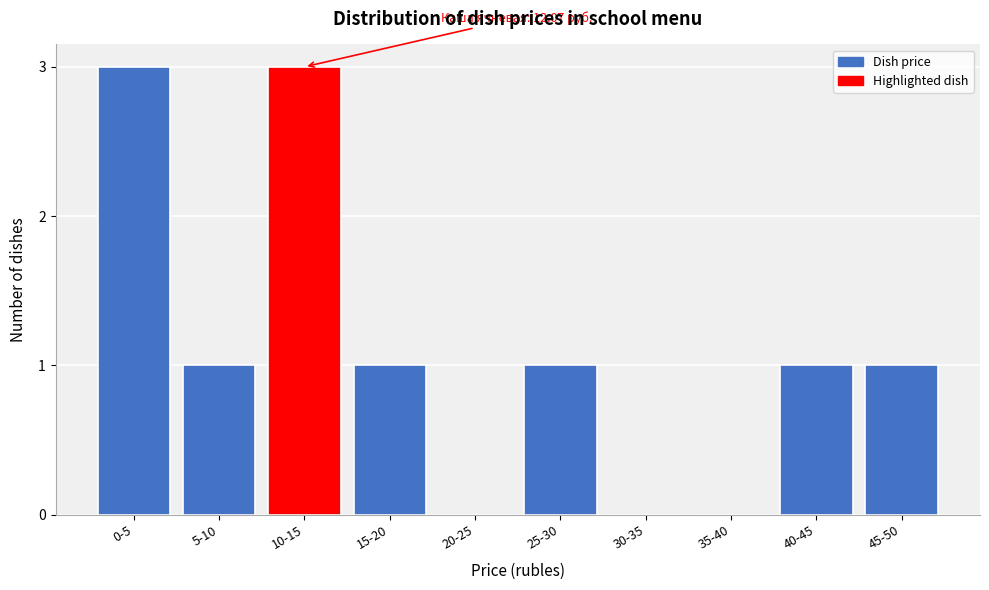

Reading left to right, transcribe all the data shown in this chart.

0-5=3	5-10=1	10-15=3	15-20=1	20-25=0	25-30=1	30-35=0	35-40=0	40-45=1	45-50=1